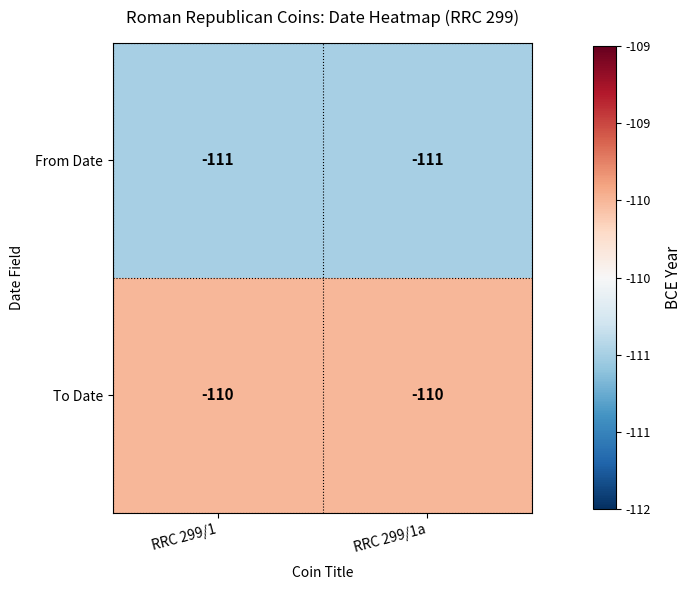

What is the total value across all series at RRC 299/1a?

-221